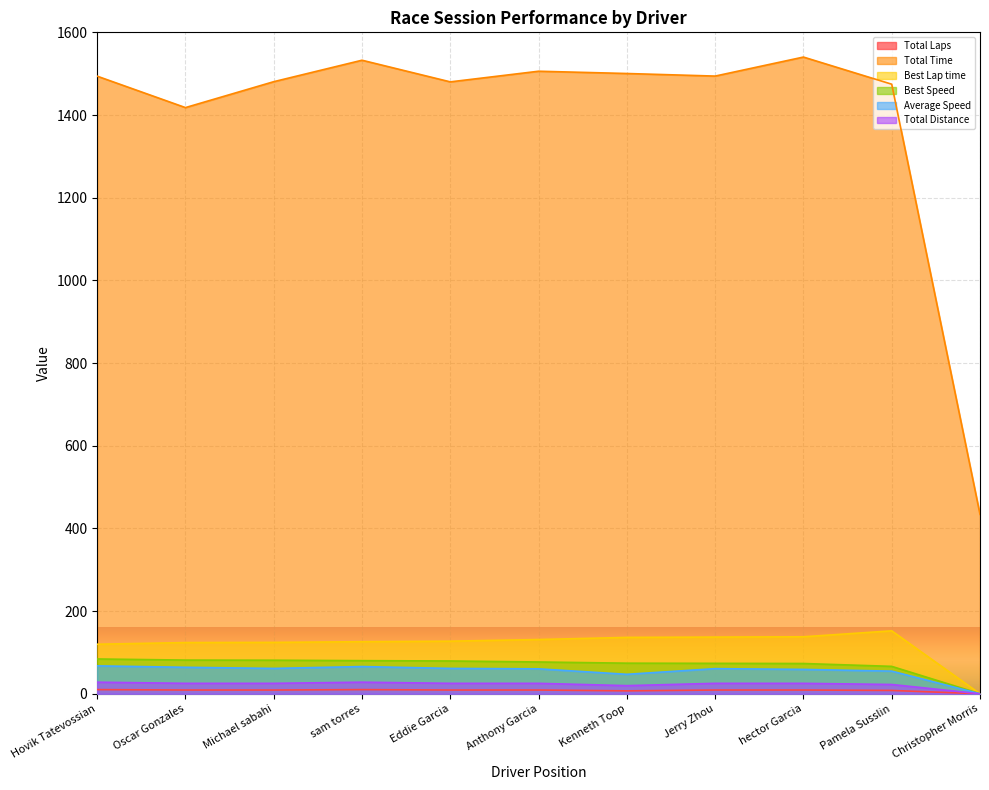

What is the difference between the highest and lowest values at Christopher Morris?

433.9